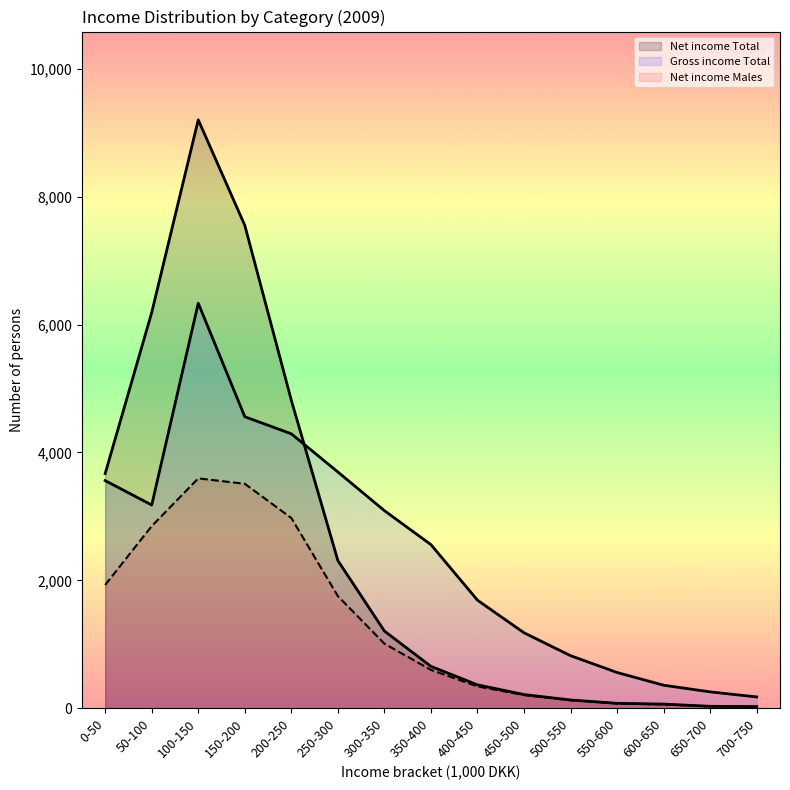

True or false: Net income Total has a value of 5337 at 100-150.

False